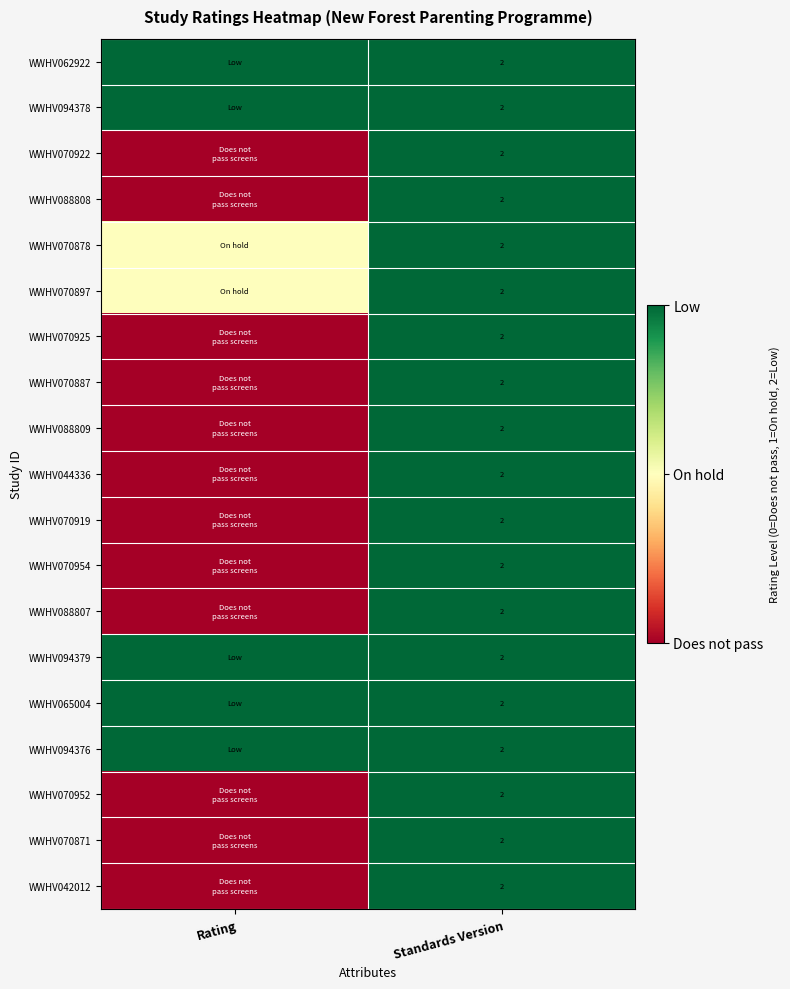

Is it true that WWHV070922 equals 2 at Standards Version?

True